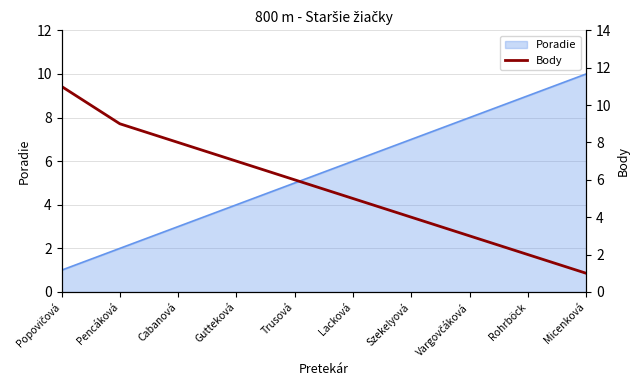

Count the values in the range 3 to 8.

6